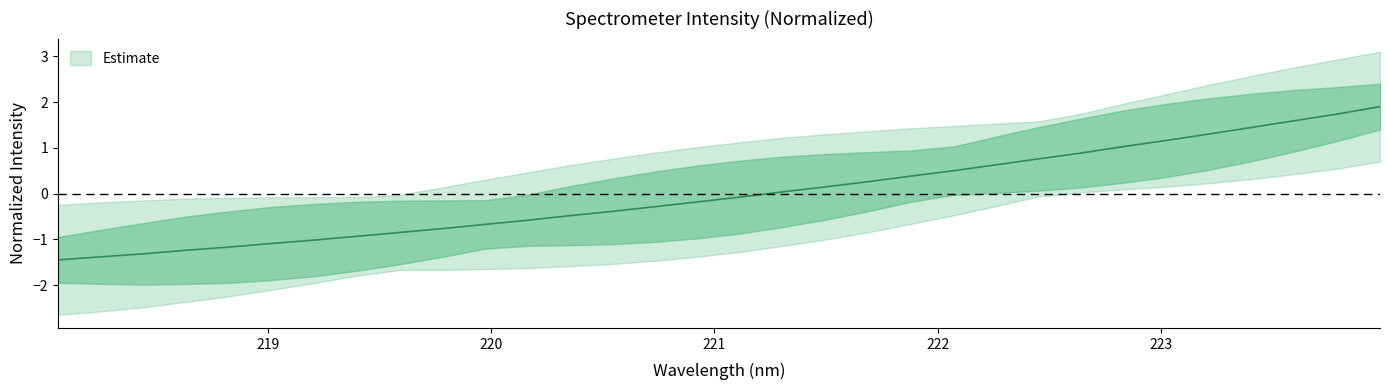

What is the value of the 11th point from the left?

-0.7